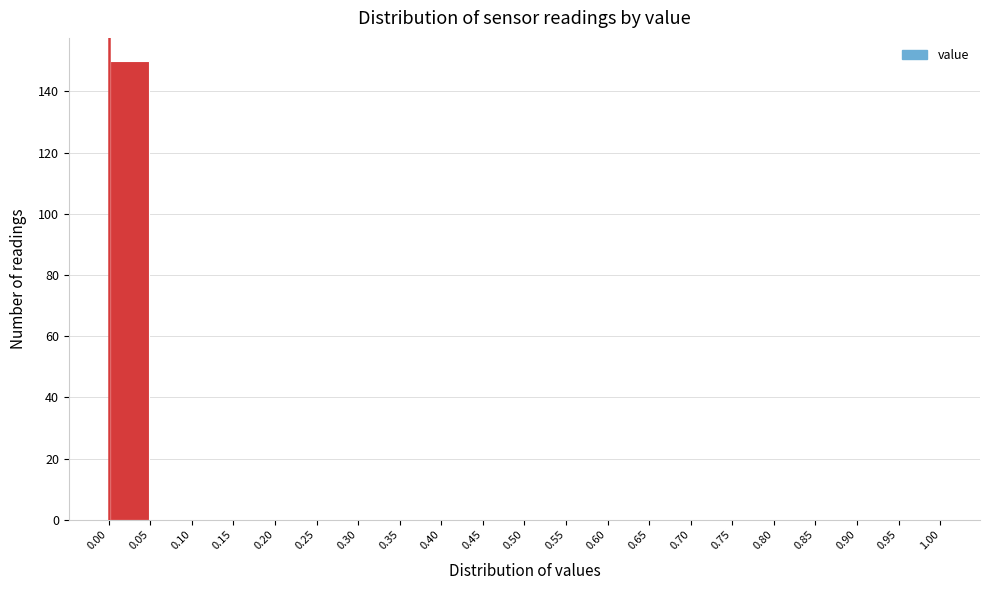

How tall is the bar that spans 0.00 to 0.05 on the x-axis? The values are not printed on the chart, so give them approximately, as read against the axis.

150